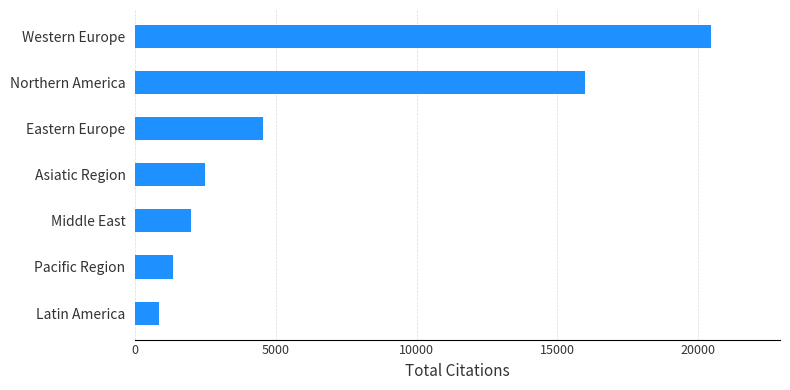

Reading top to bottom, extract all data points from this chart.

Western Europe=20466	Northern America=16001	Eastern Europe=4523	Asiatic Region=2475	Middle East=1964	Pacific Region=1322	Latin America=829